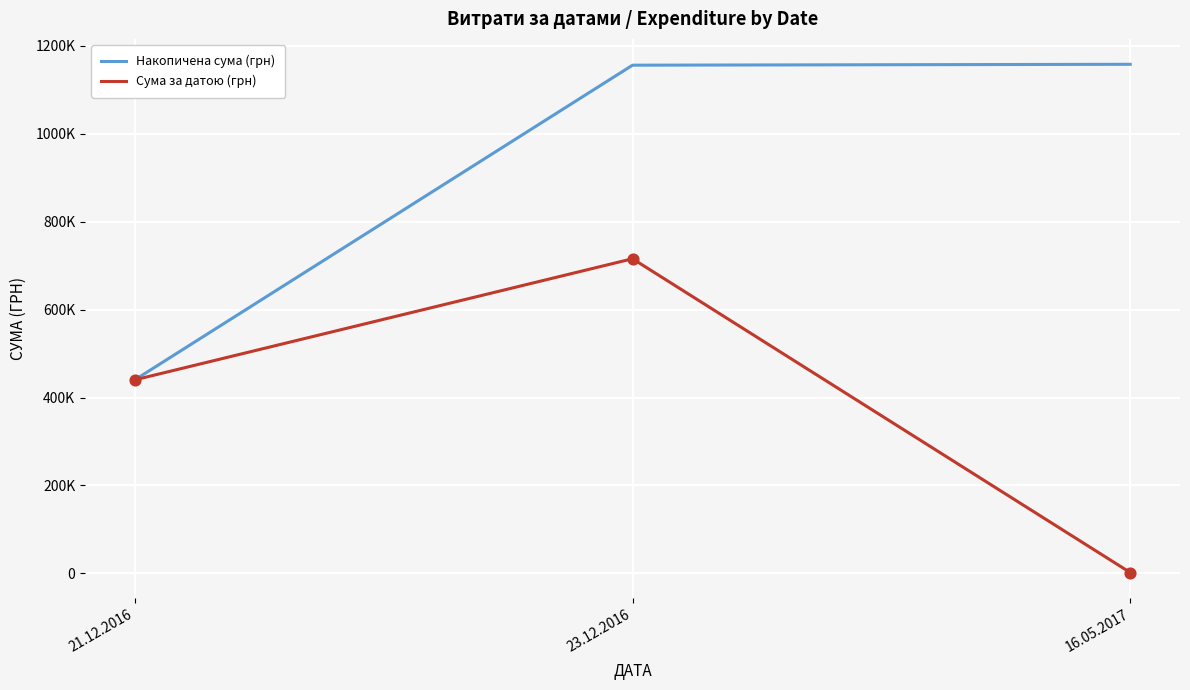

What is the total value across all series at 21.12.2016?

880328.0